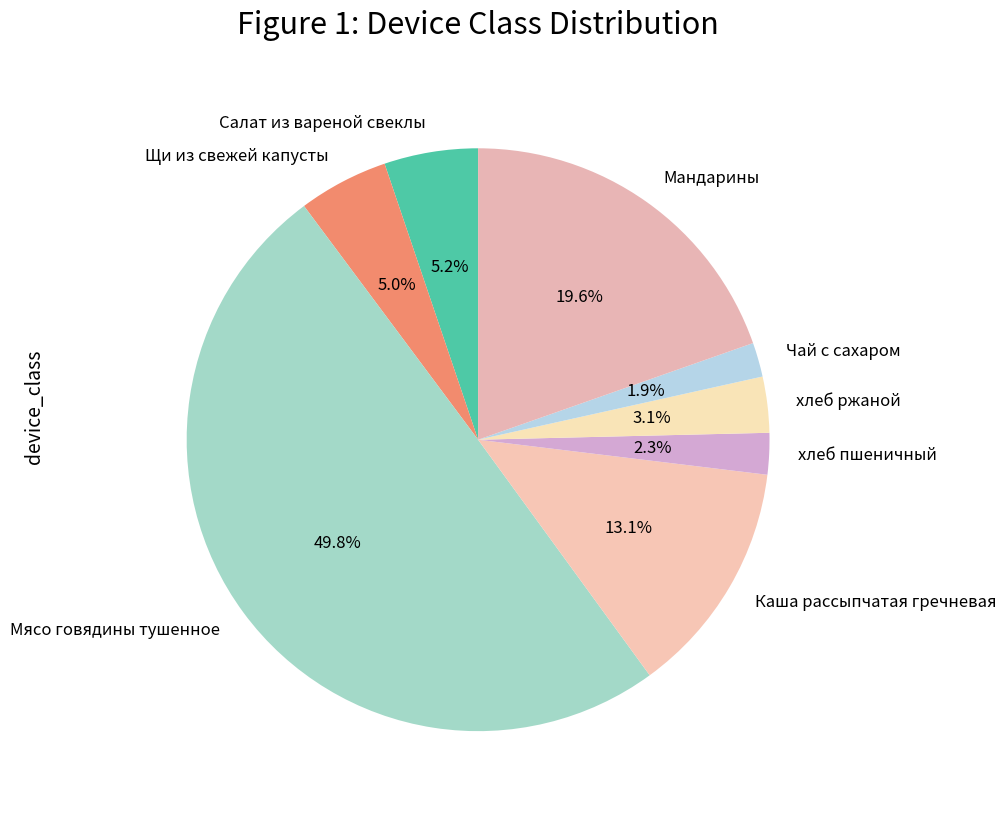

How much of the chart is everything except Мясо говядины тушенное?

50.2%